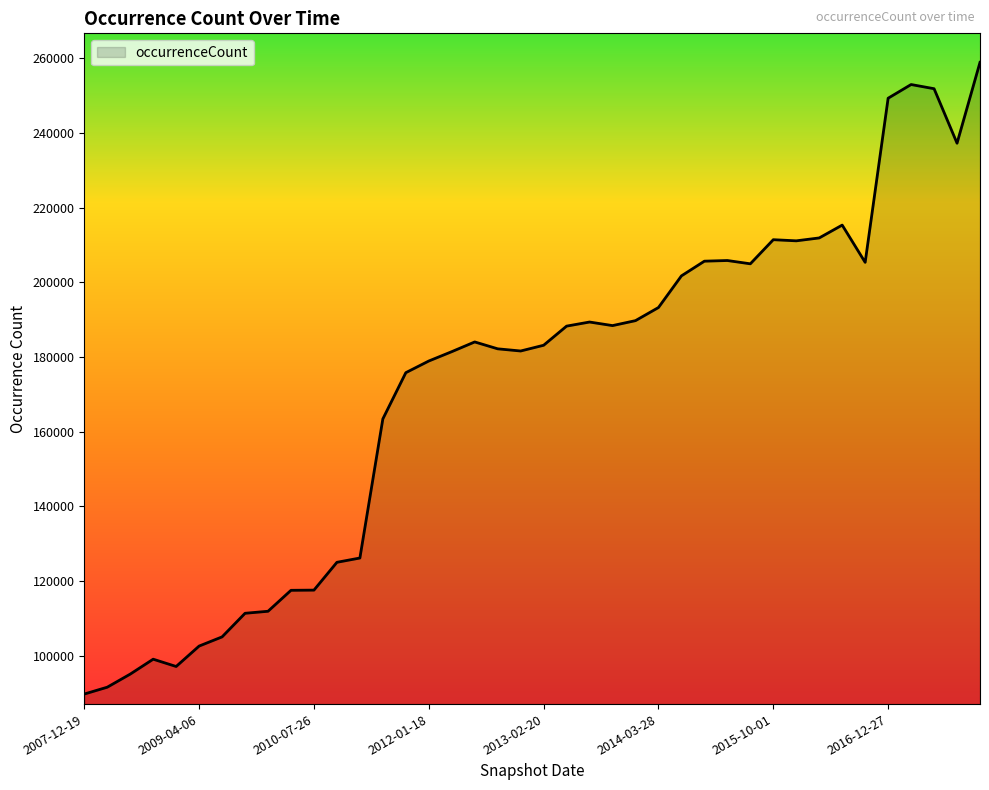

What is the smallest value displayed?

89721